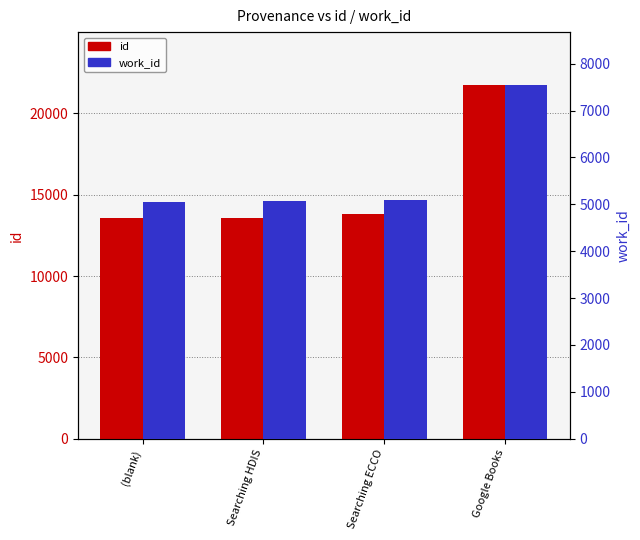

What is the label of the 1st bar from the right?

Google Books